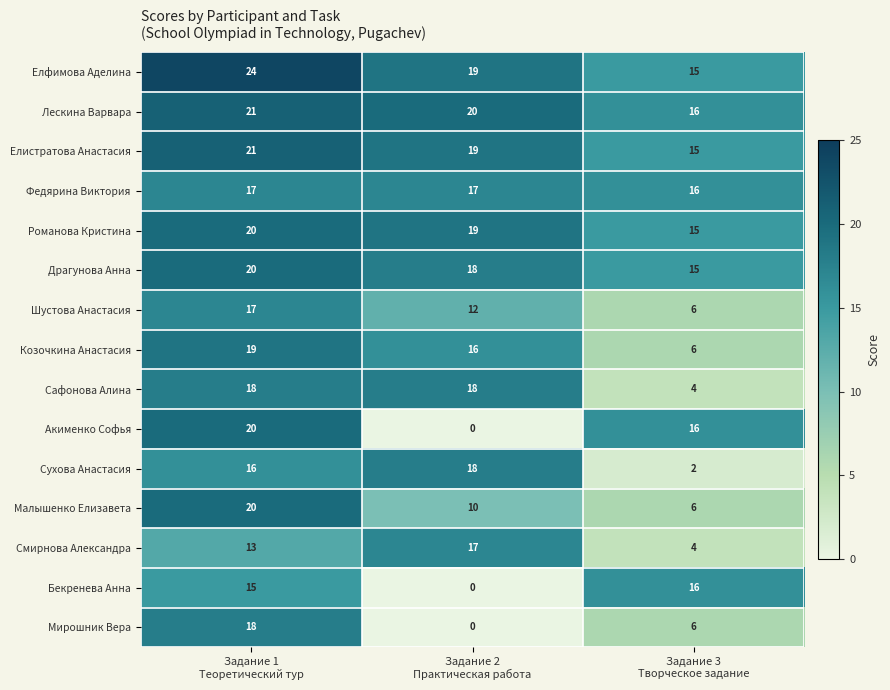

How many series are shown in this chart?

15